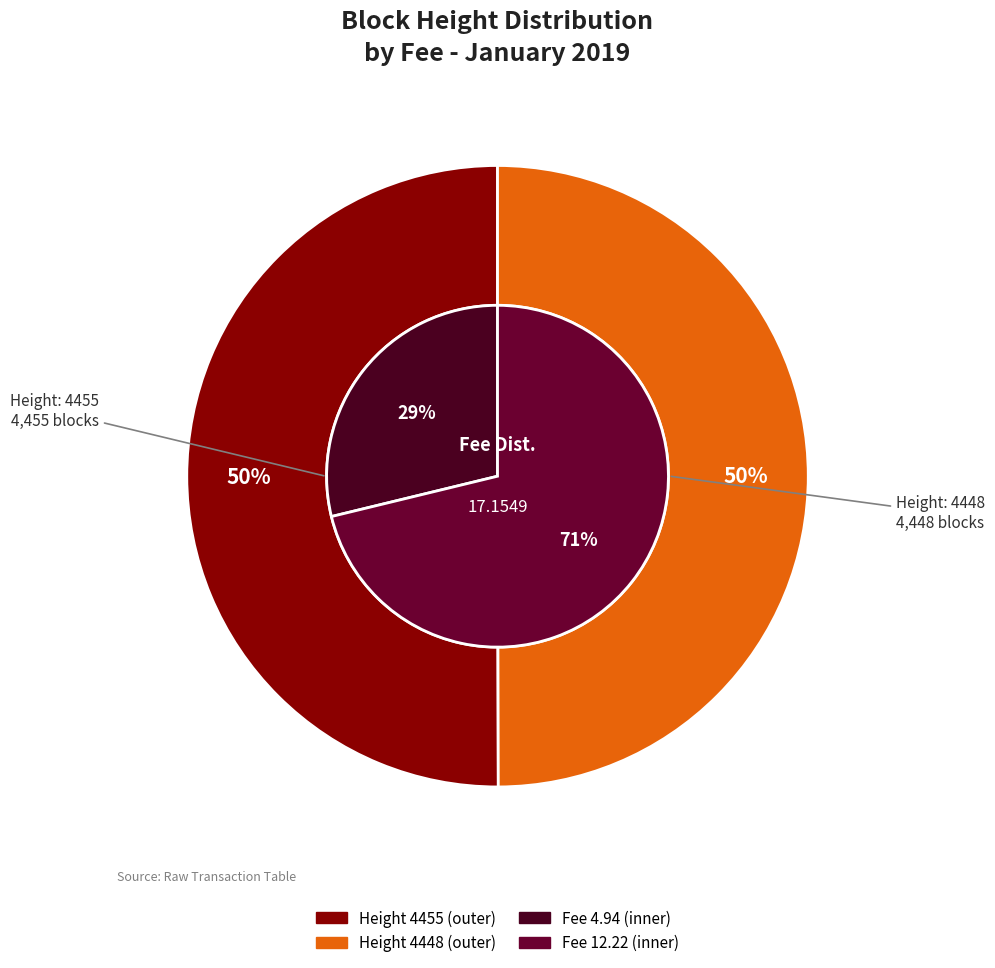

What percentage is the Height 4448 slice, to the nearest percent?

50%